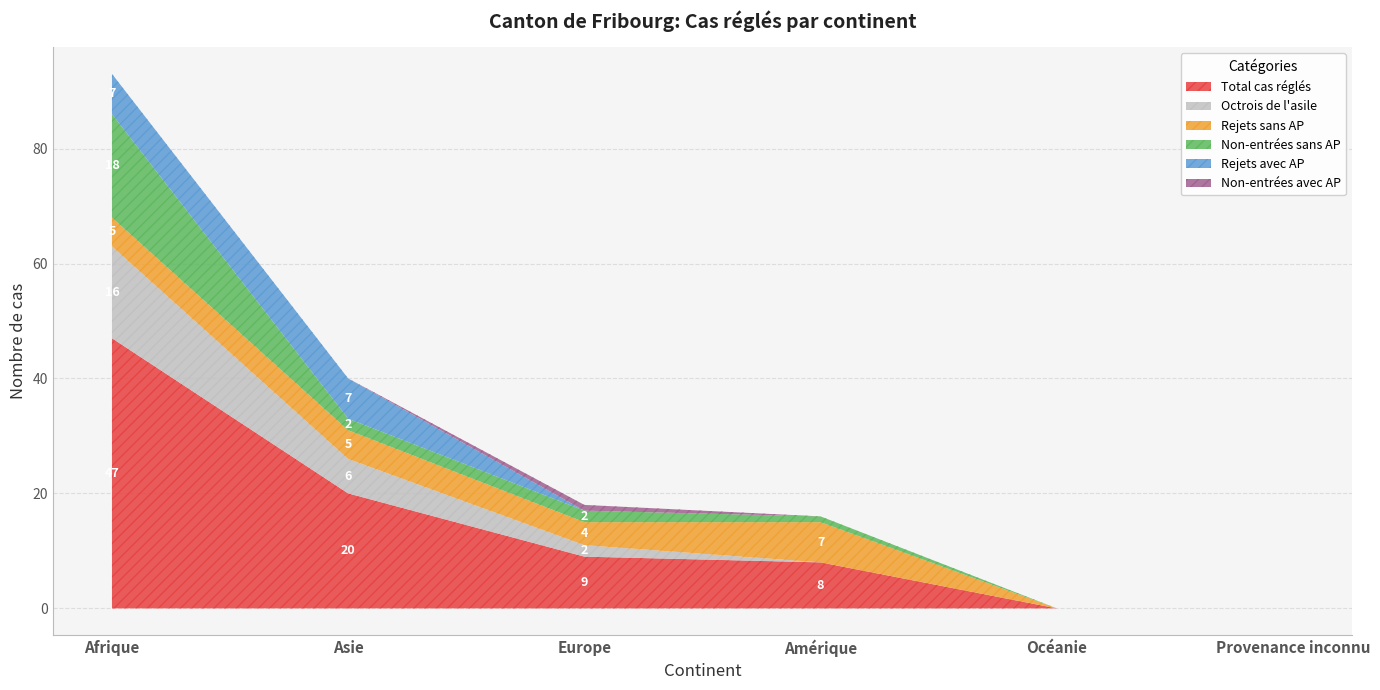

At which label does Rejets sans AP reach its peak?

Amérique